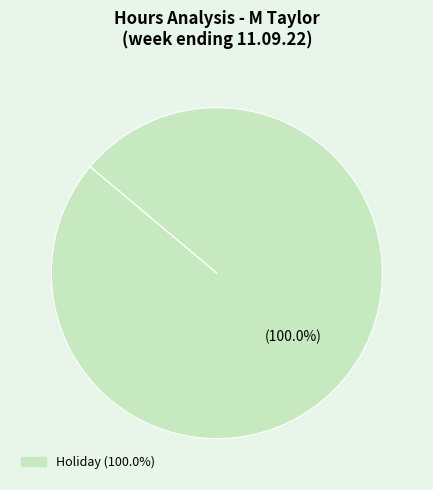

How many segments does this pie chart have?

1